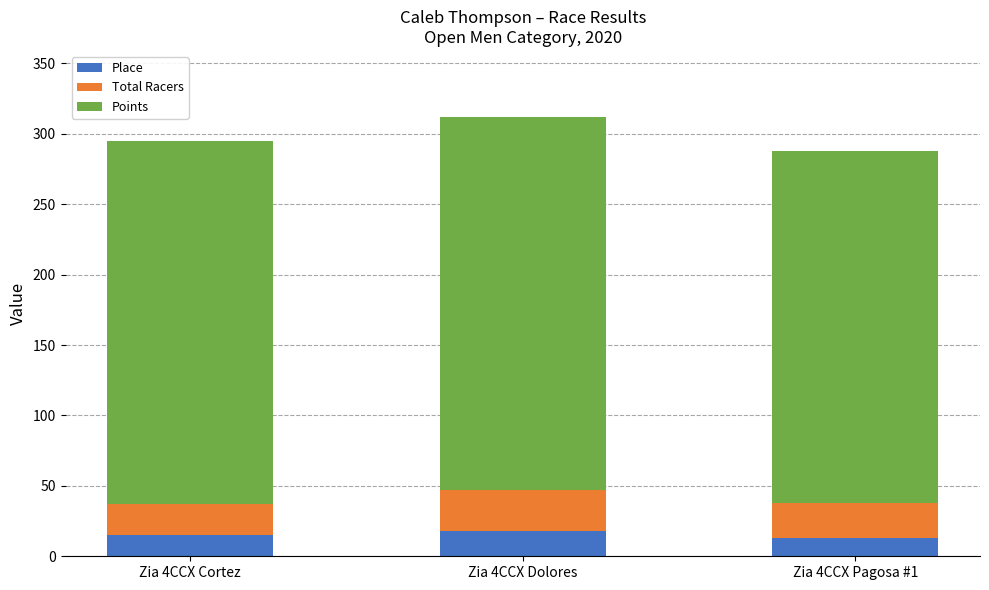

What is the total value across all series at Zia 4CCX Pagosa #1?

288.0